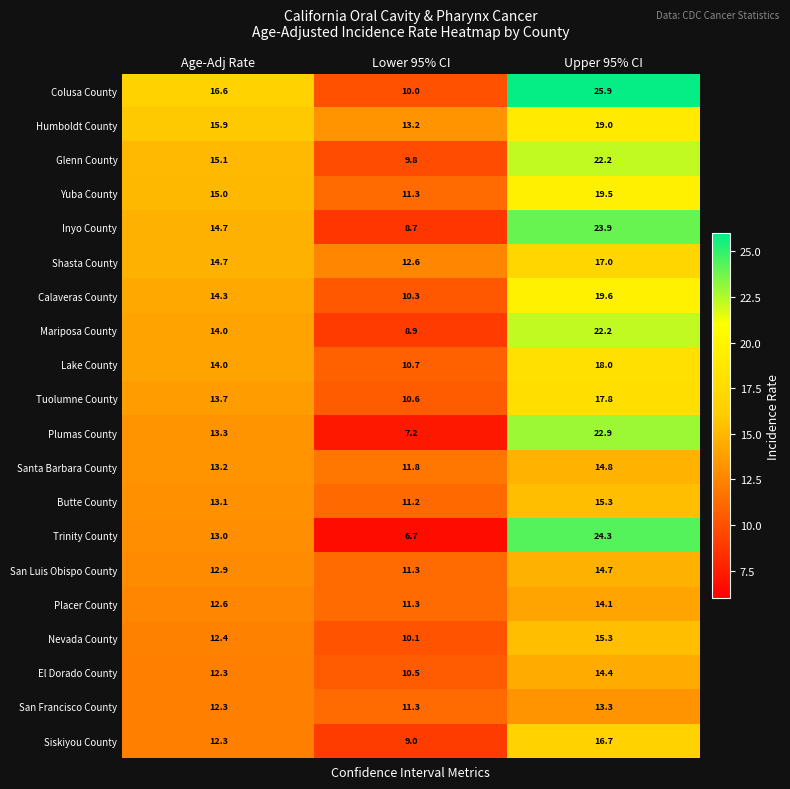

What is the sum of the Glenn County values at Upper 95% CI and Lower 95% CI?

32.0